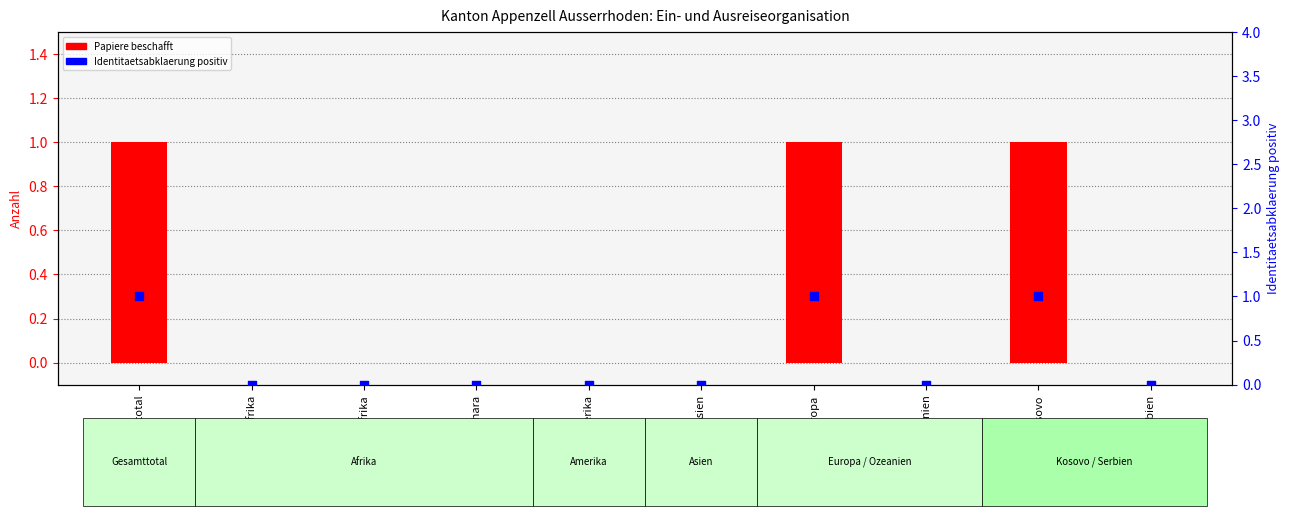

What are all the series names shown in the legend?

Papiere beschafft, Identitaetsabklaerung positiv